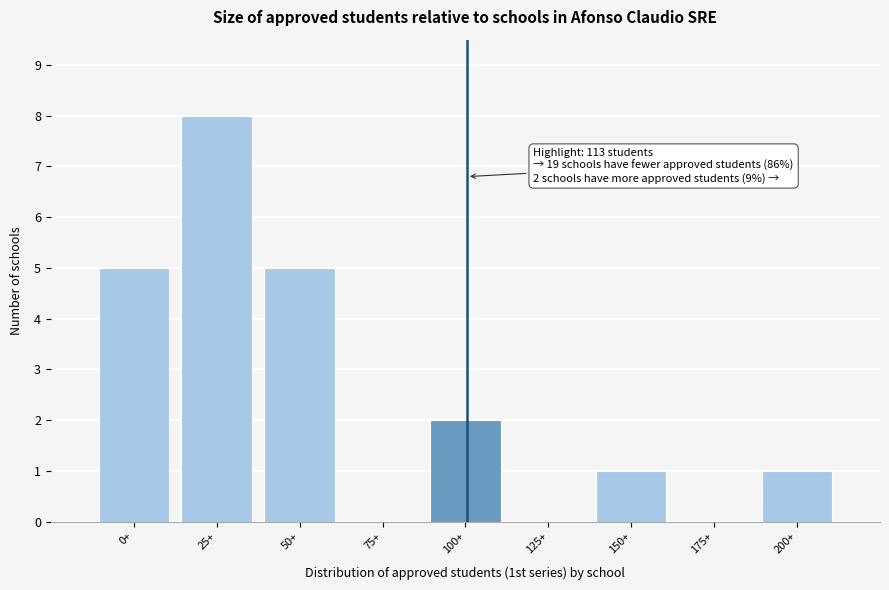

Reading right to left, transcribe all the data shown in this chart.

200+=1	175+=0	150+=1	125+=0	100+=2	75+=0	50+=5	25+=8	0+=5